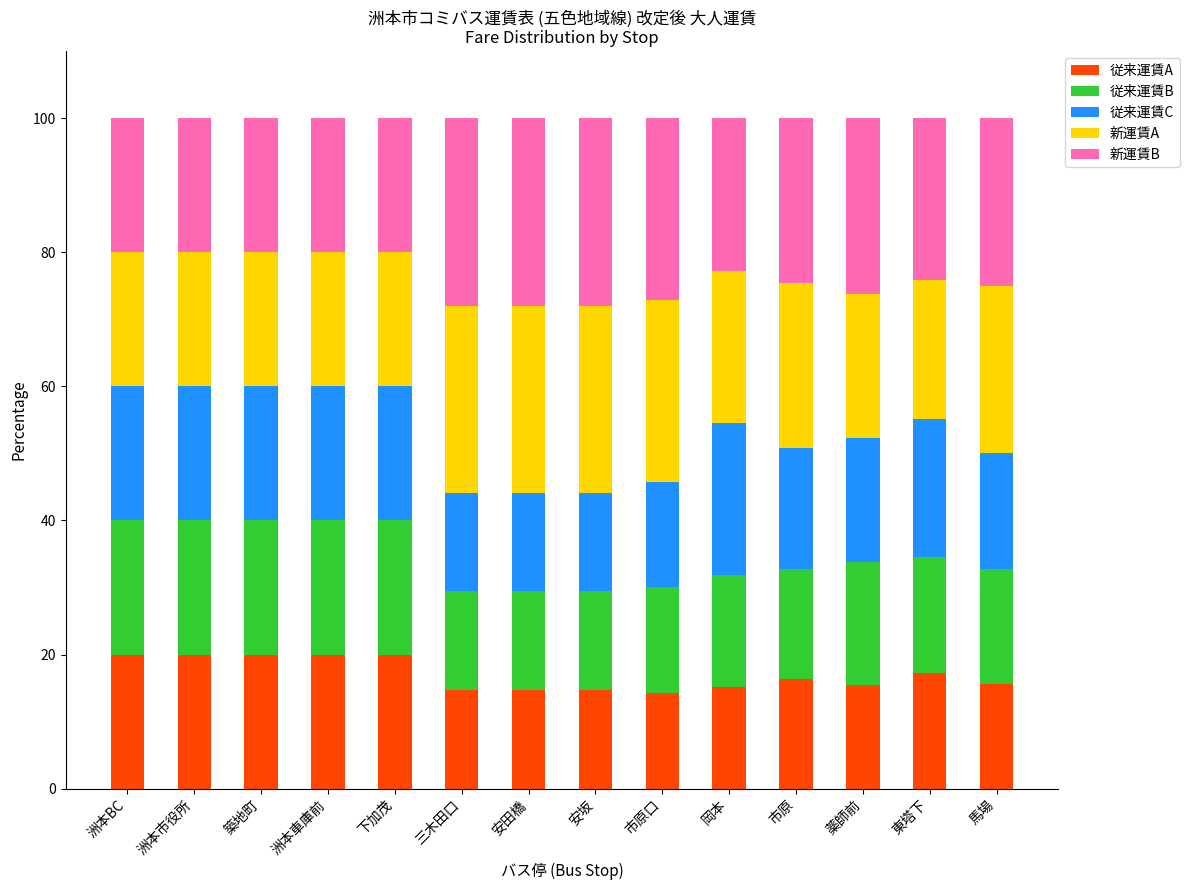

What is the sum of the 従来運賃A values at 洲本BC and 三木田口?

34.7